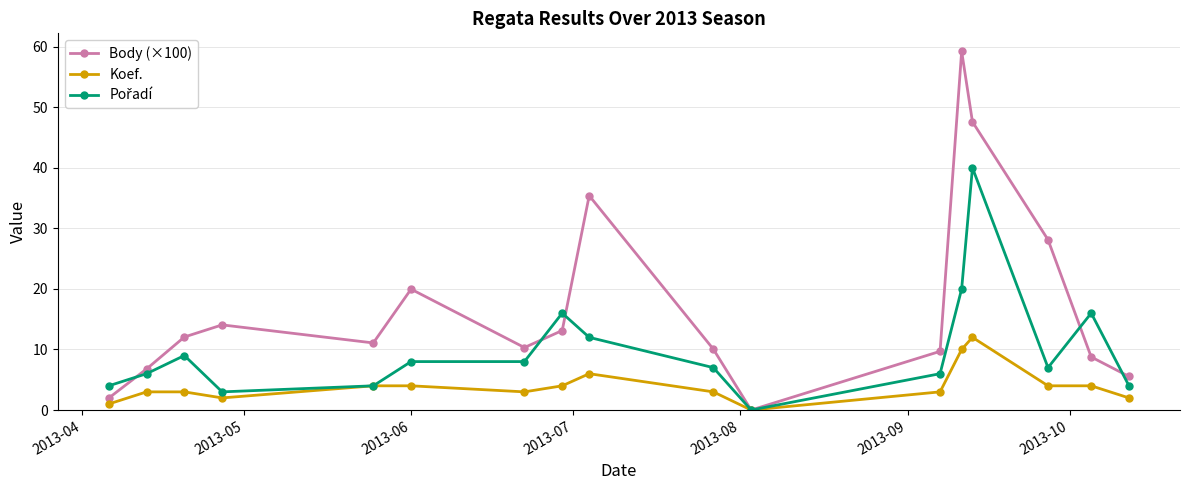

Which series has the largest range (max minus min)?

Body (×100)